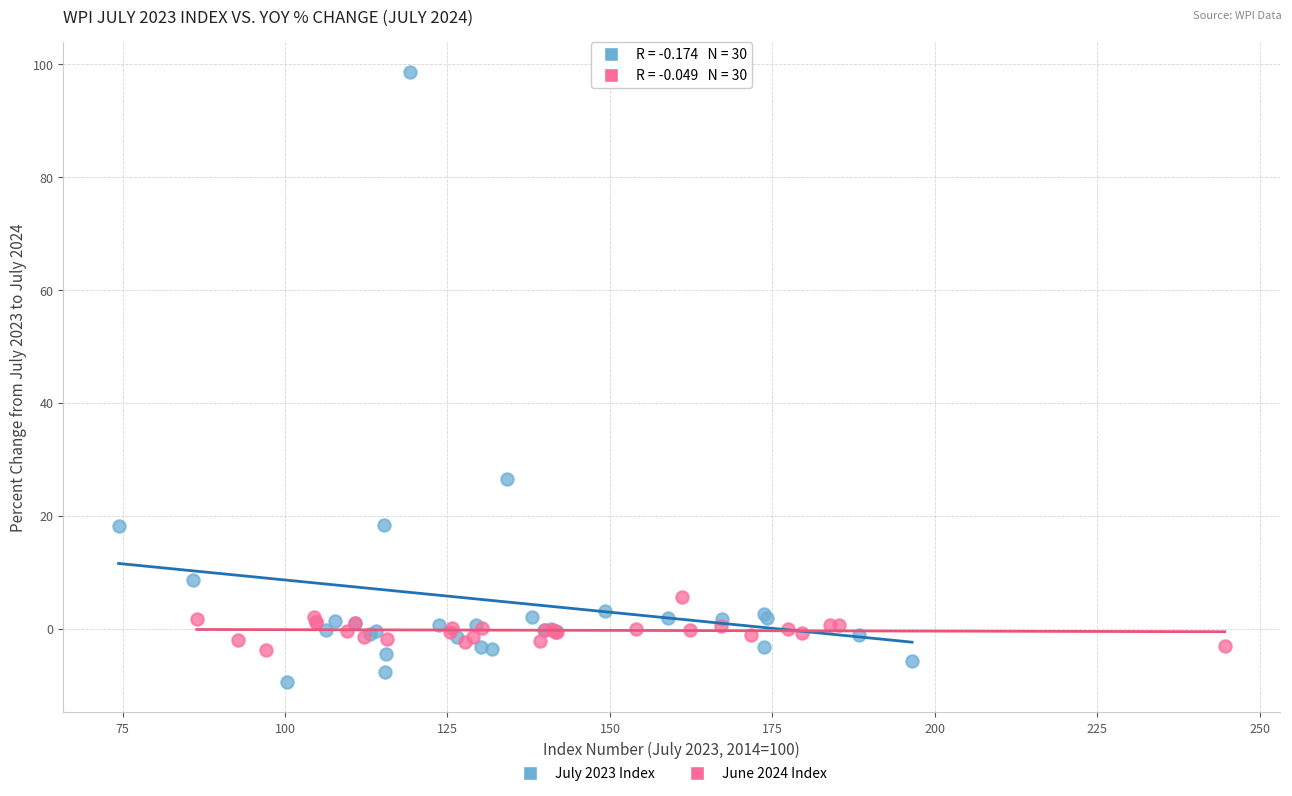

Which series has the widest spread of Y values?

July 2023 Index